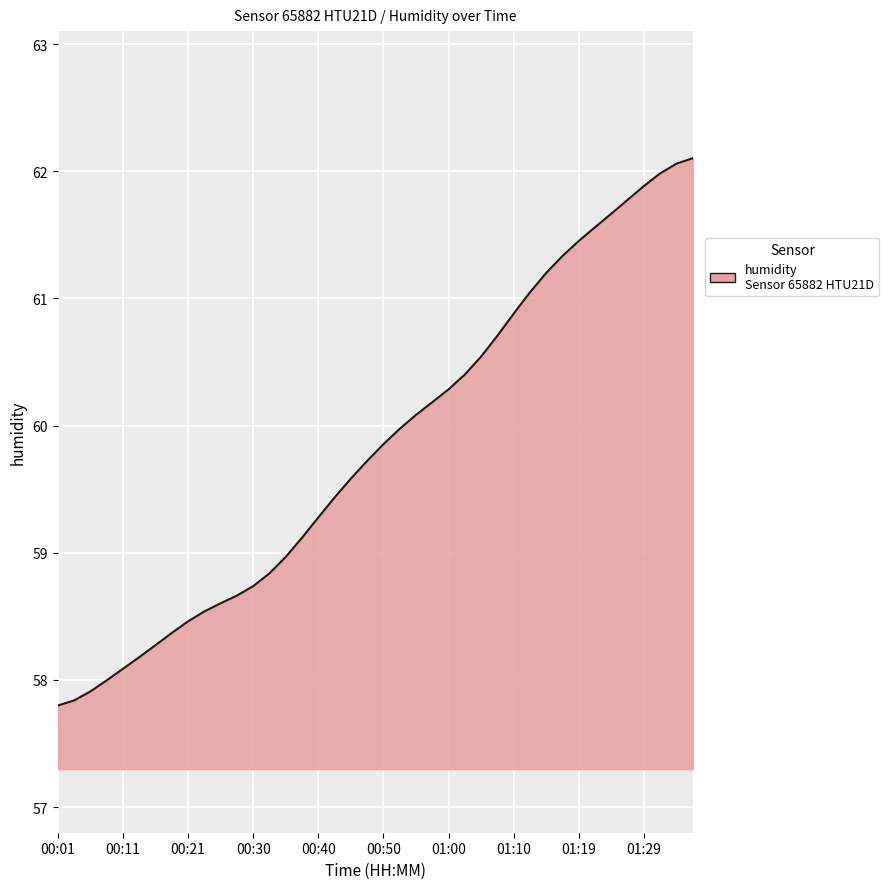

What is the greatest value displayed?

62.1